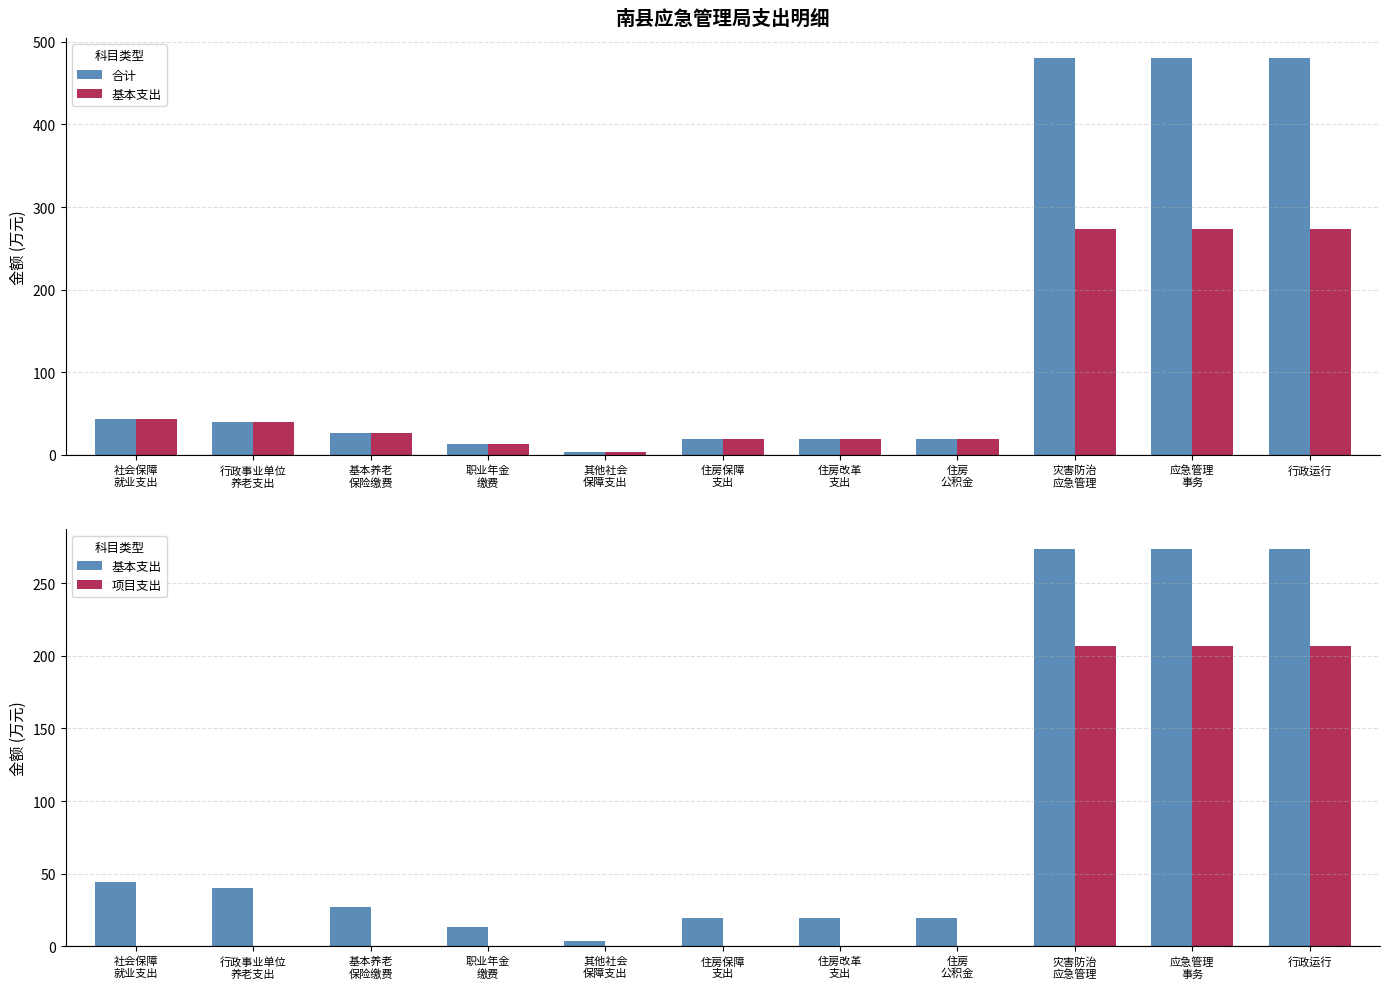

What is the spread (max minus min) of values at 住房保障
支出?

19.8